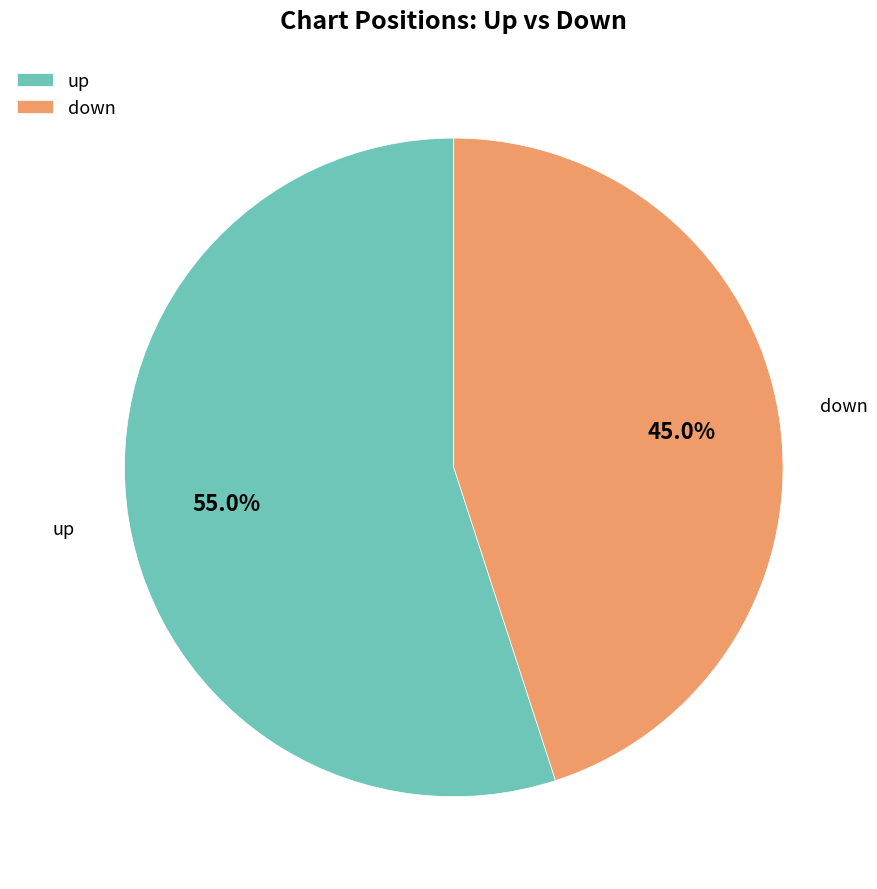

To the nearest percent, what is the average slice percentage?

50%